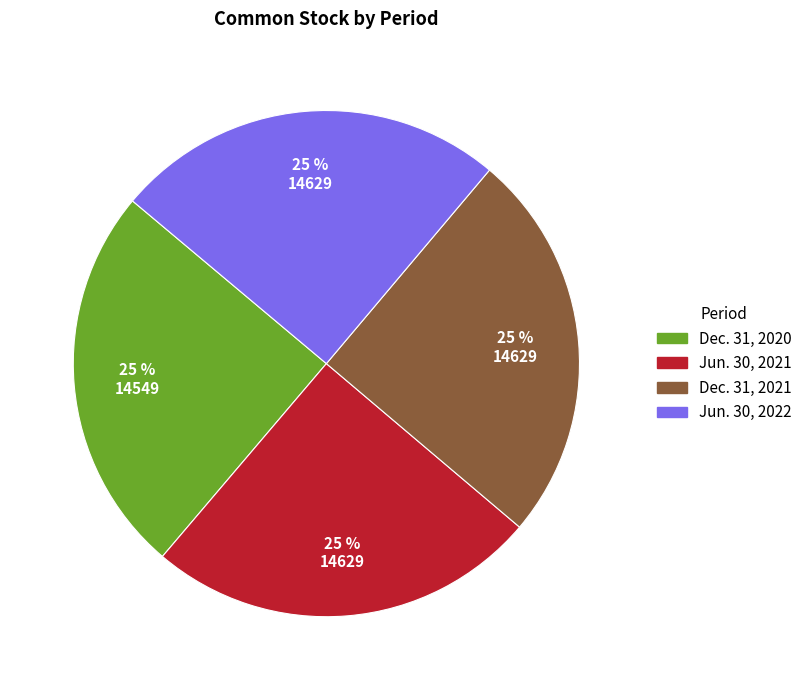

Is Jun. 30, 2022 the majority of the pie?

No